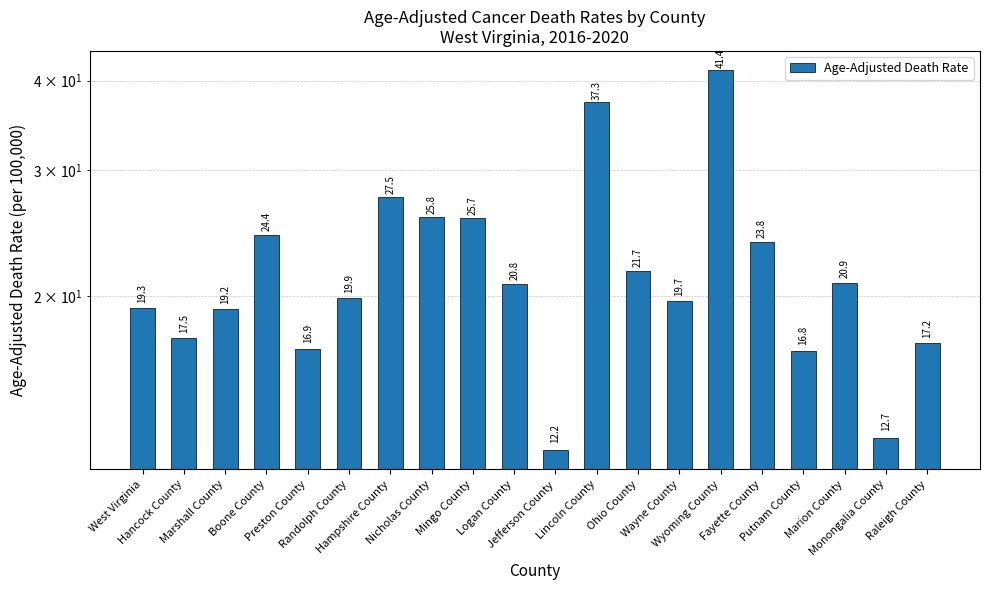

How many series are shown in this chart?

1